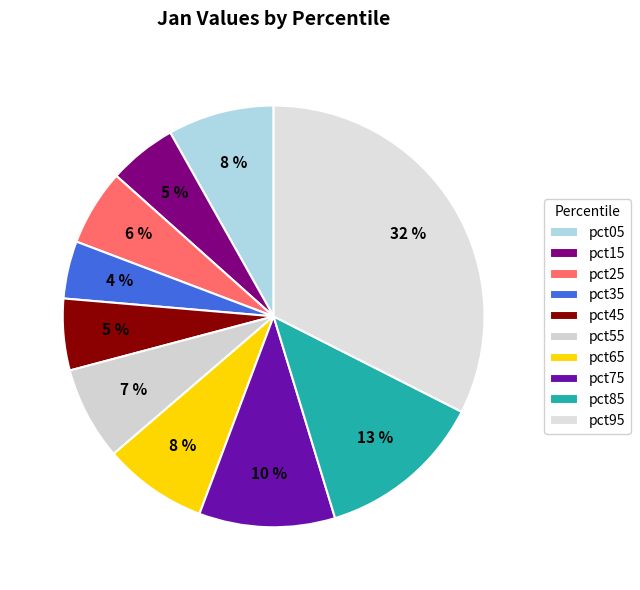

What is the change in value from pct35 to pct65?

+0.1